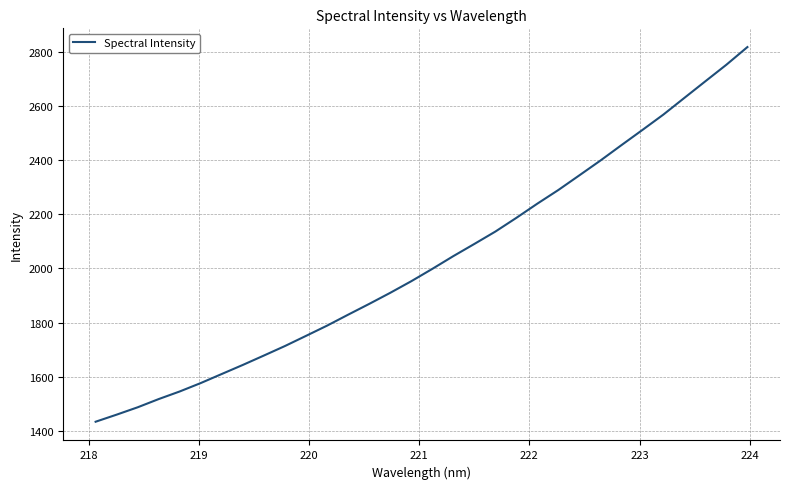

What is the difference between the maximum and minimum values?

1385.1